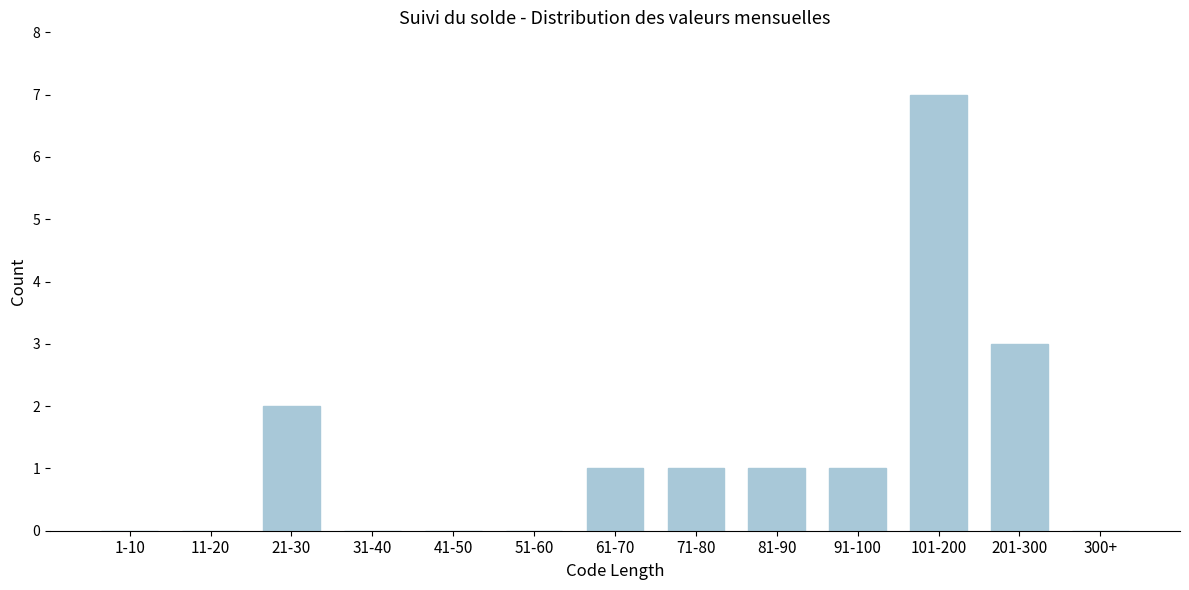

Reading left to right, extract all data points from this chart.

1-10=0	11-20=0	21-30=2	31-40=0	41-50=0	51-60=0	61-70=1	71-80=1	81-90=1	91-100=1	101-200=7	201-300=3	300+=0